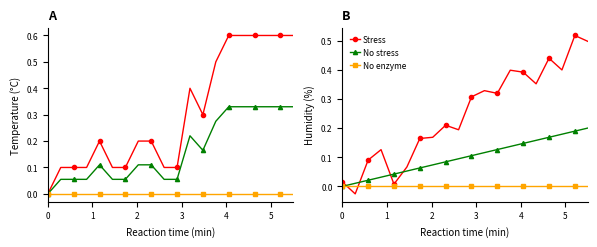

What is the maximum value shown in the chart?

0.5